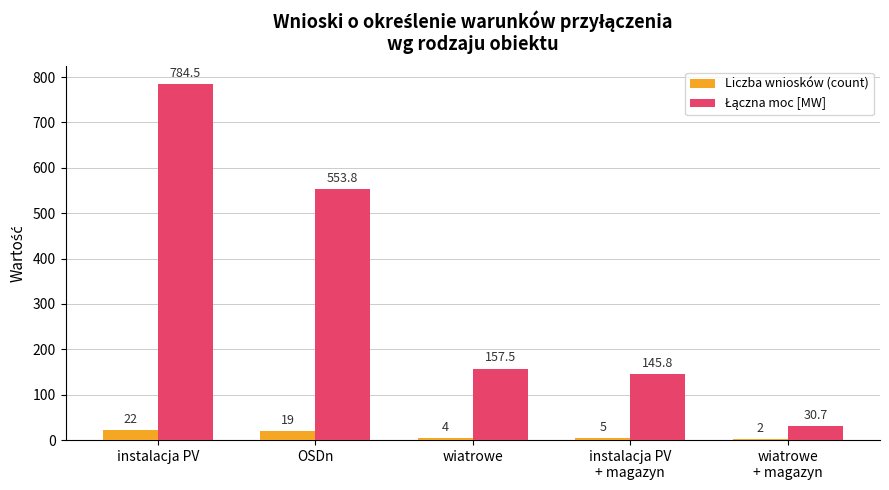

At which category is the sum across all series the highest?

instalacja PV